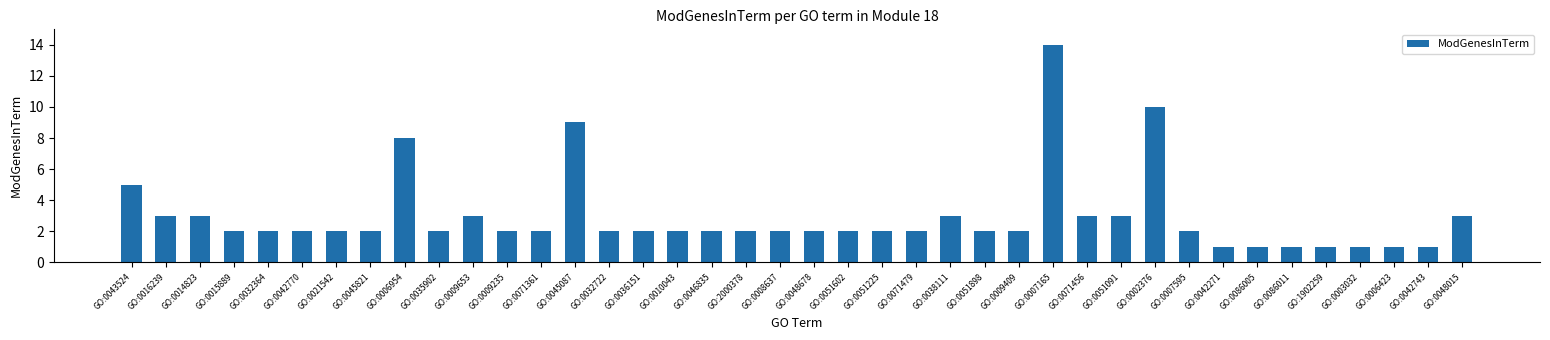

What is the difference between the values at GO:0003032 and GO:0002376?

9